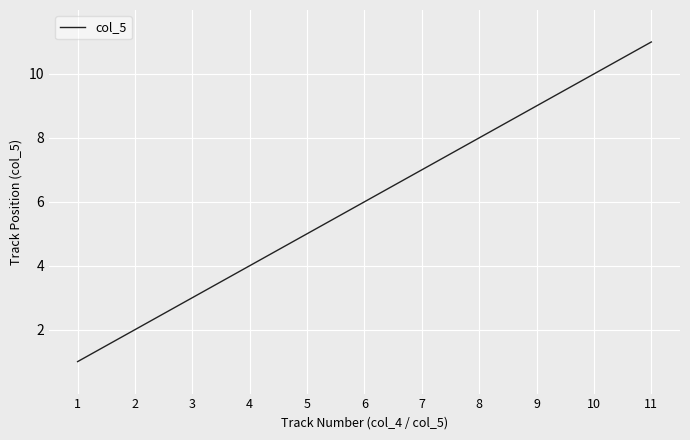

Approximately how many times larger is the value at 3 compared to 5?

0.6